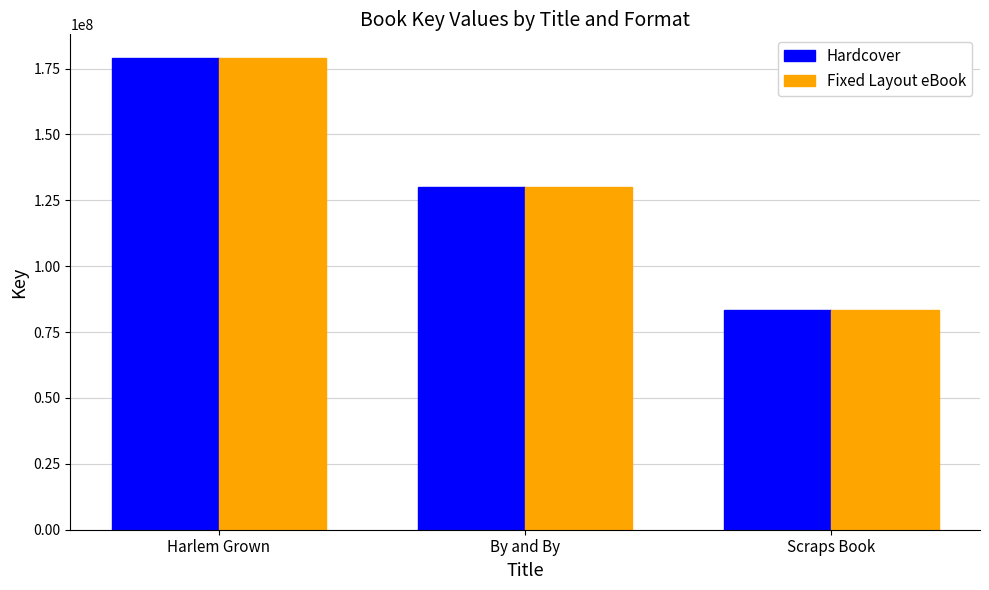

What is the total value across all series at Scraps Book?

166861924